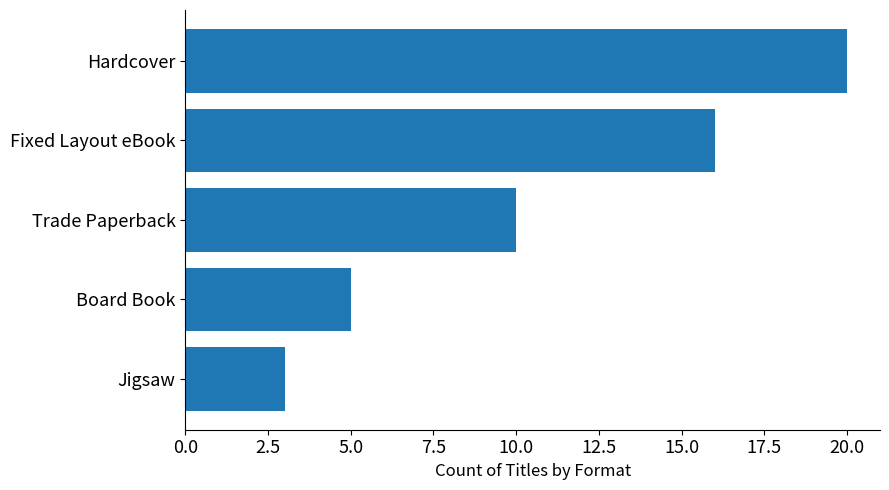

Reading bottom to top, list all the values displayed in this chart.

Jigsaw=3	Board Book=5	Trade Paperback=10	Fixed Layout eBook=16	Hardcover=20